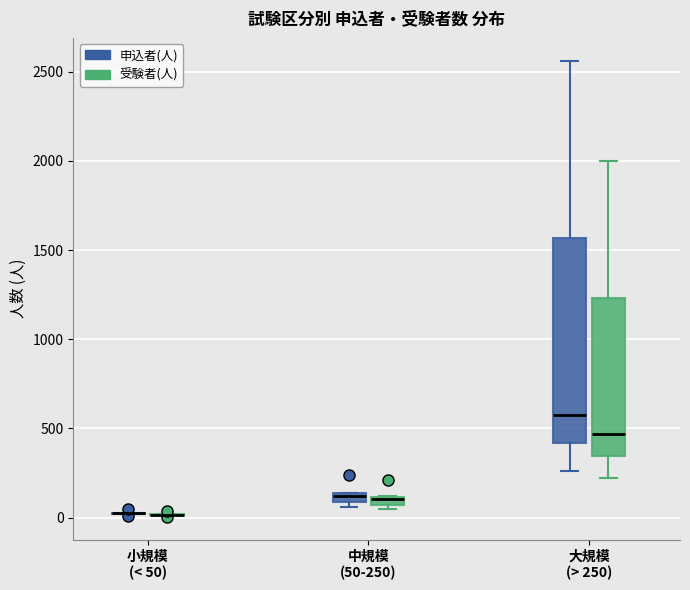

Comparing the boxes themselves (not the whiskers), which one is the tallest?

大規模 (> 250) (申込者(人))